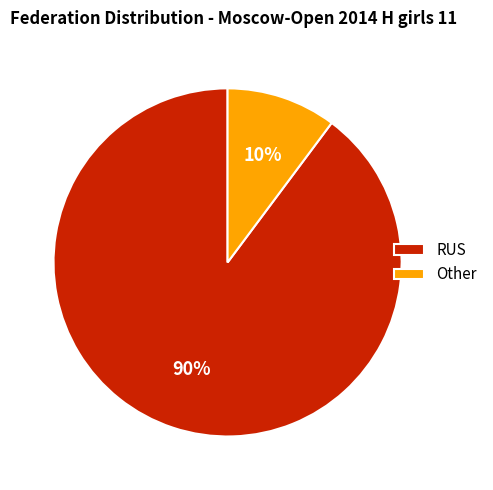

Which category has the smallest portion of the pie?

Other